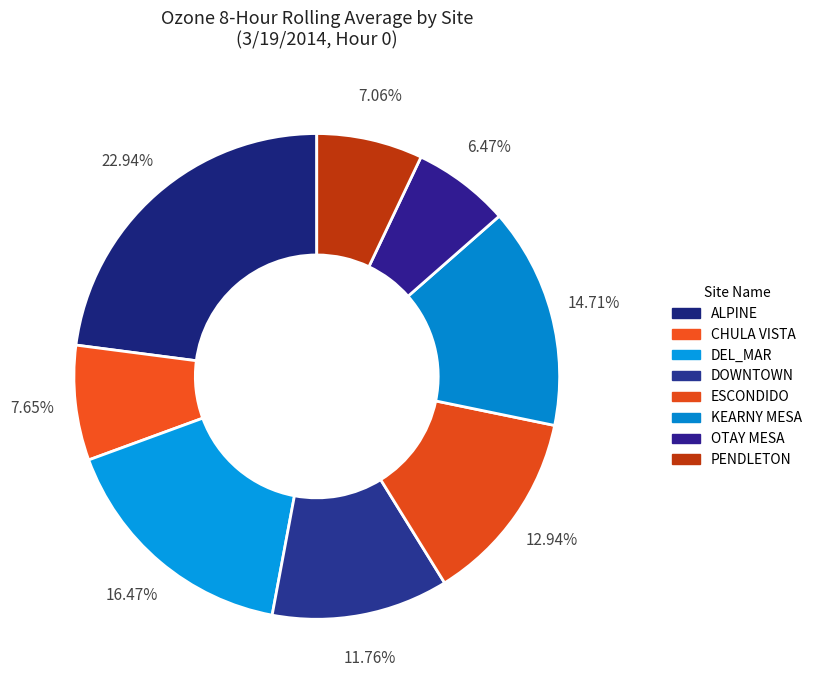

To the nearest percent, what portion does ALPINE represent?

23%